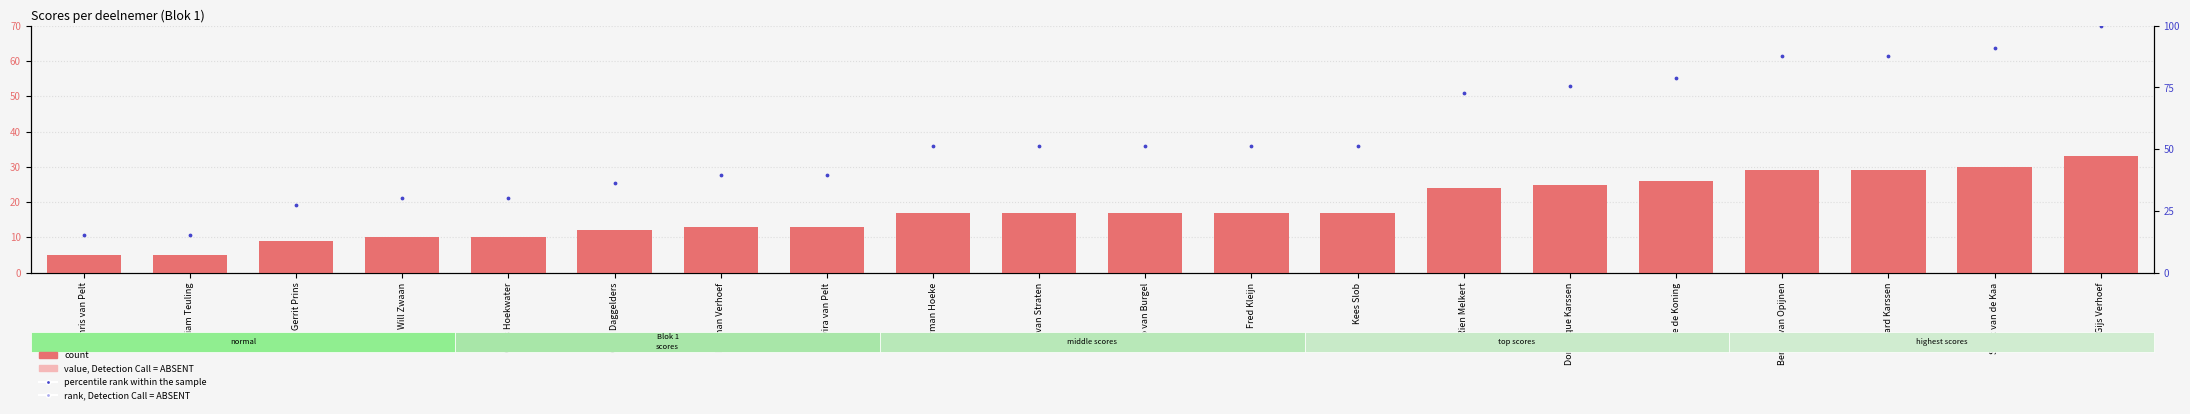

What is the total value across all series at Herman Hoeke?

85.5